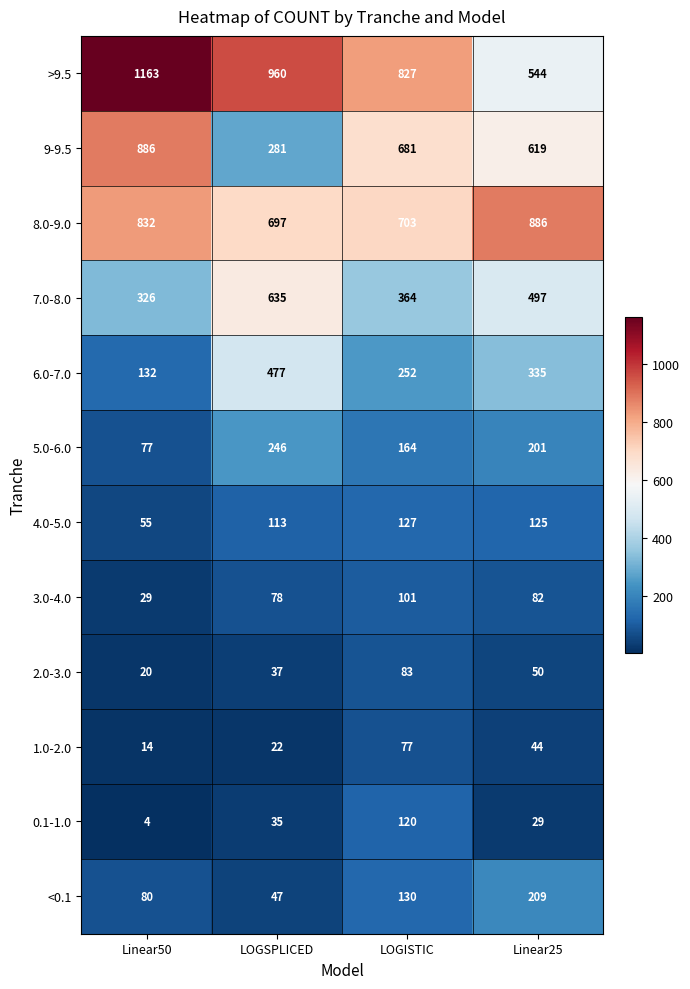

Read the 9-9.5 value at Linear25, to the nearest 50.

600